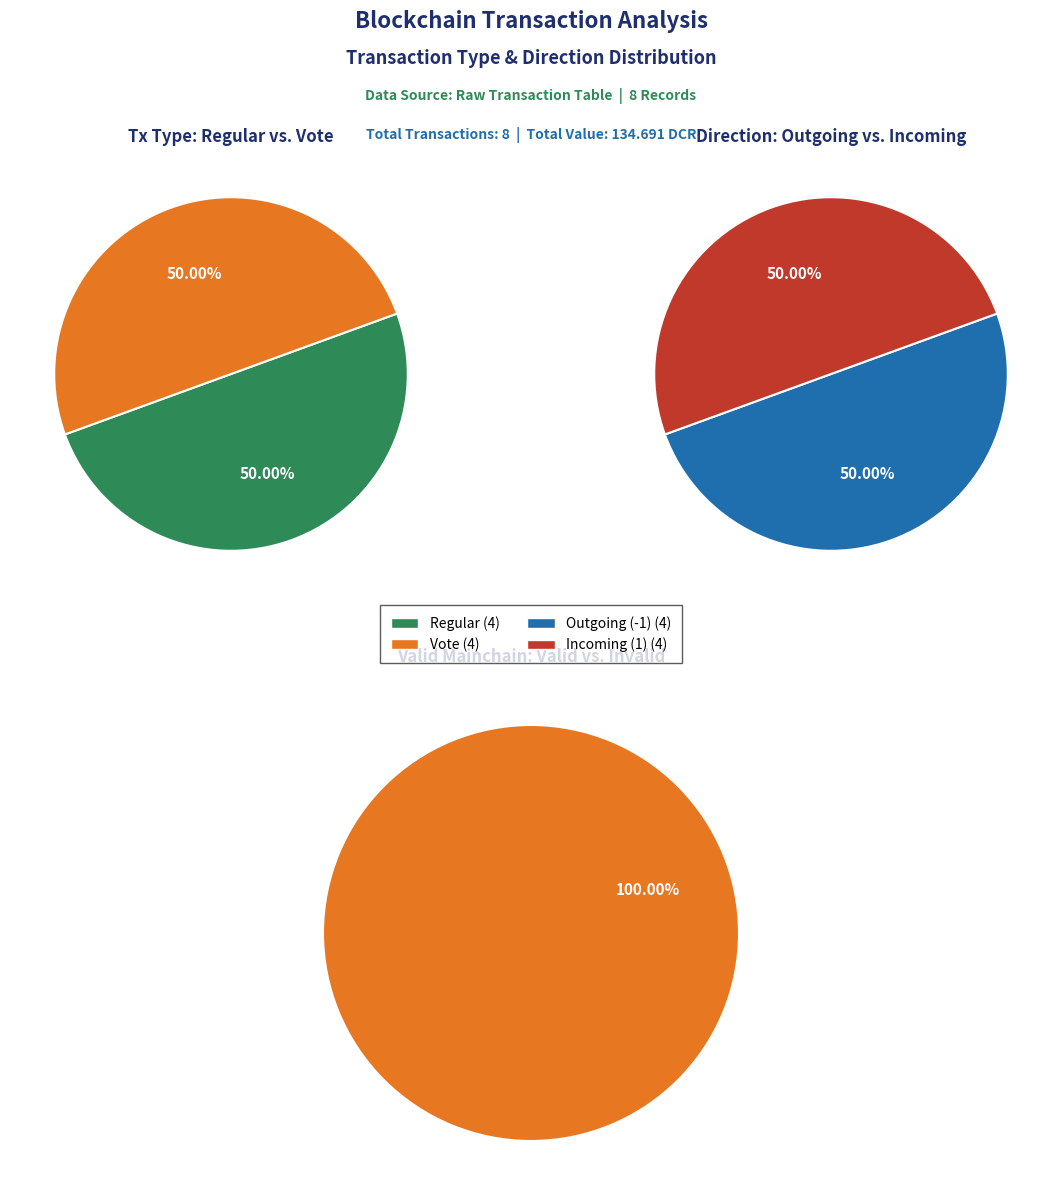

Between 0 and 3, which series saw the biggest shift?

Regular